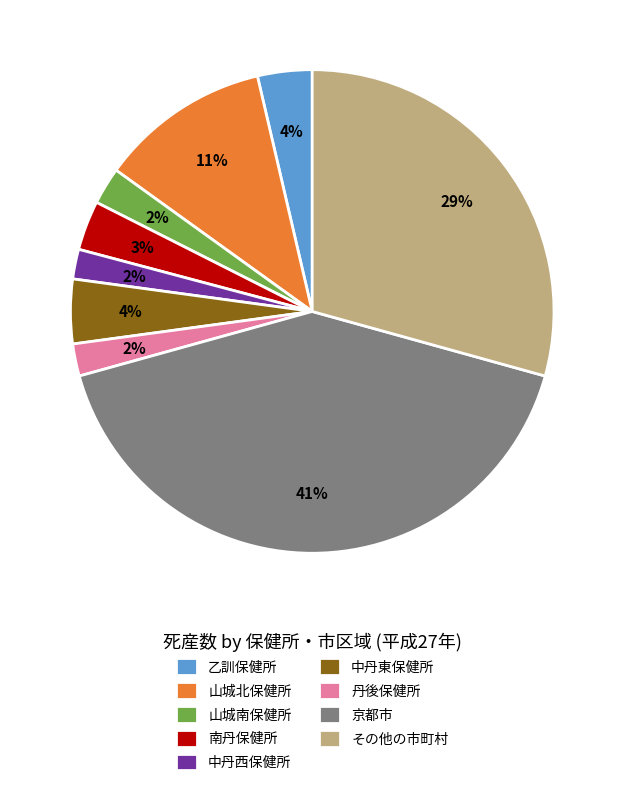

To the nearest percent, what portion does 南丹保健所 represent?

3%